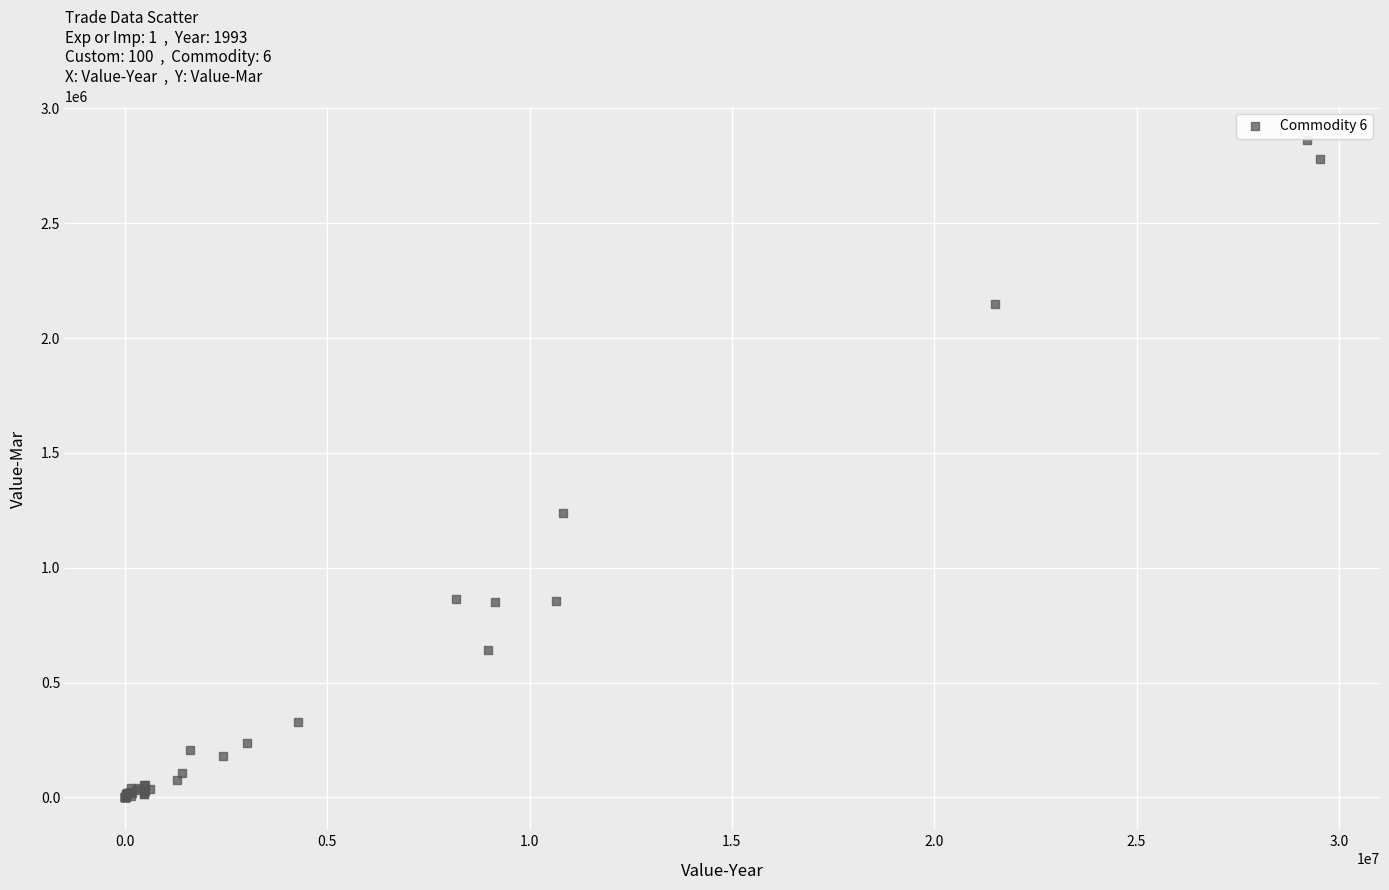

What Y value in the scatter plot is closest to 1432326?

1237402